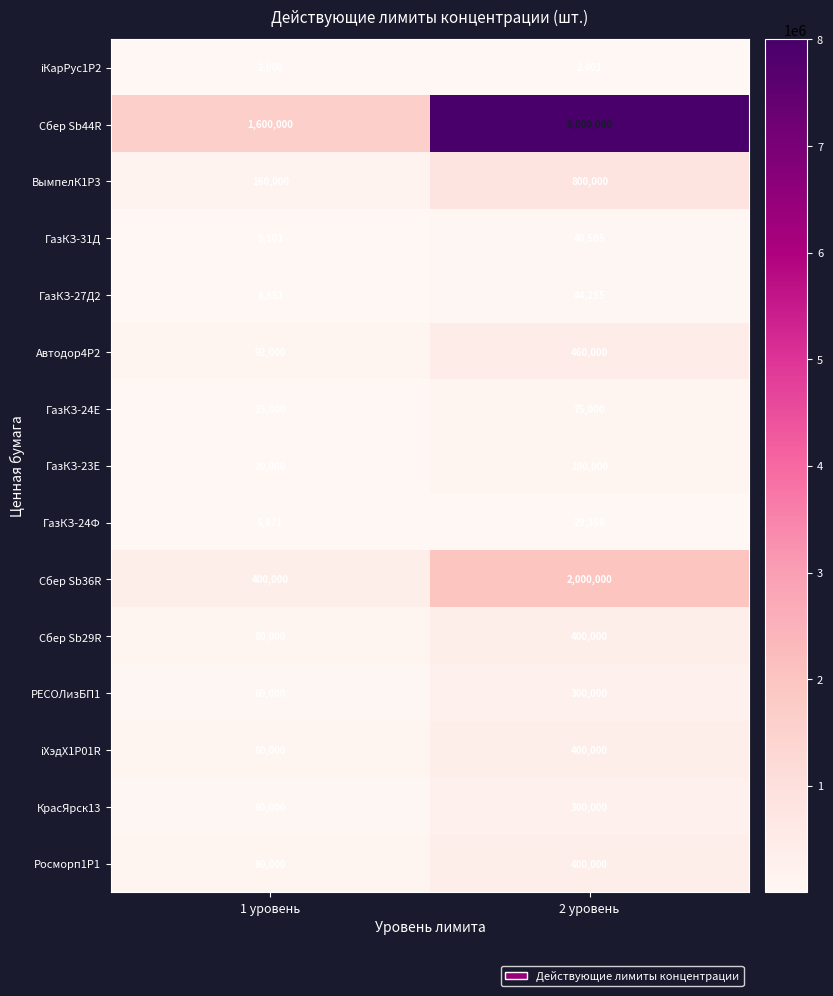

What is the minimum value shown in the chart?

2000